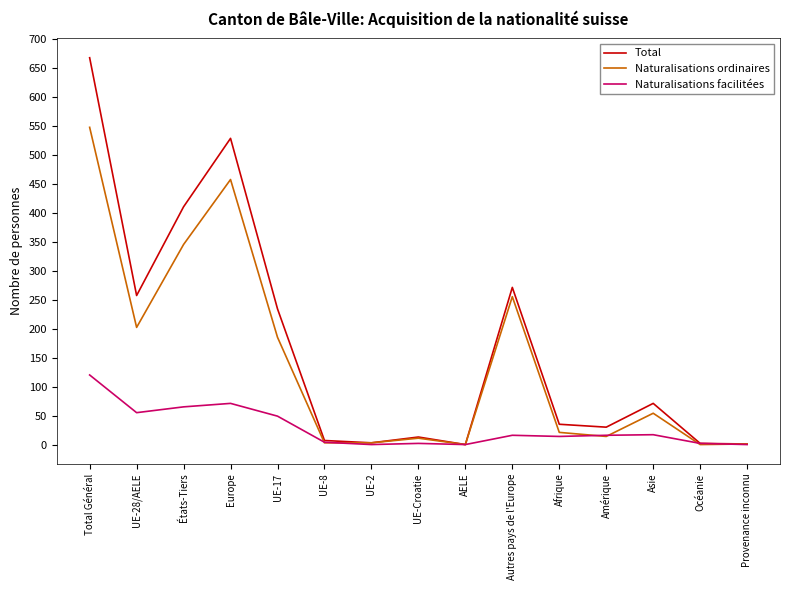

What is the maximum value shown in the chart?

667